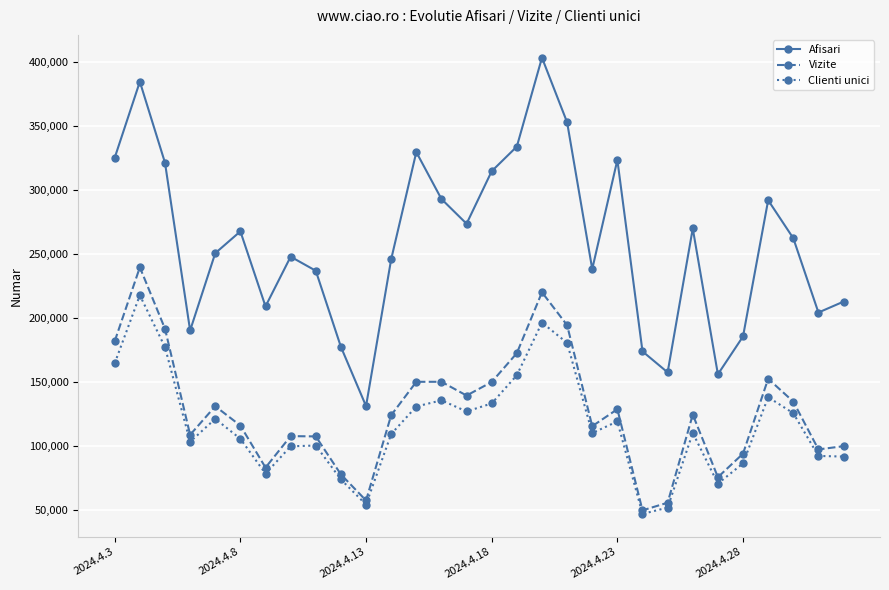

Which series has the largest total across all categories?

Afisari